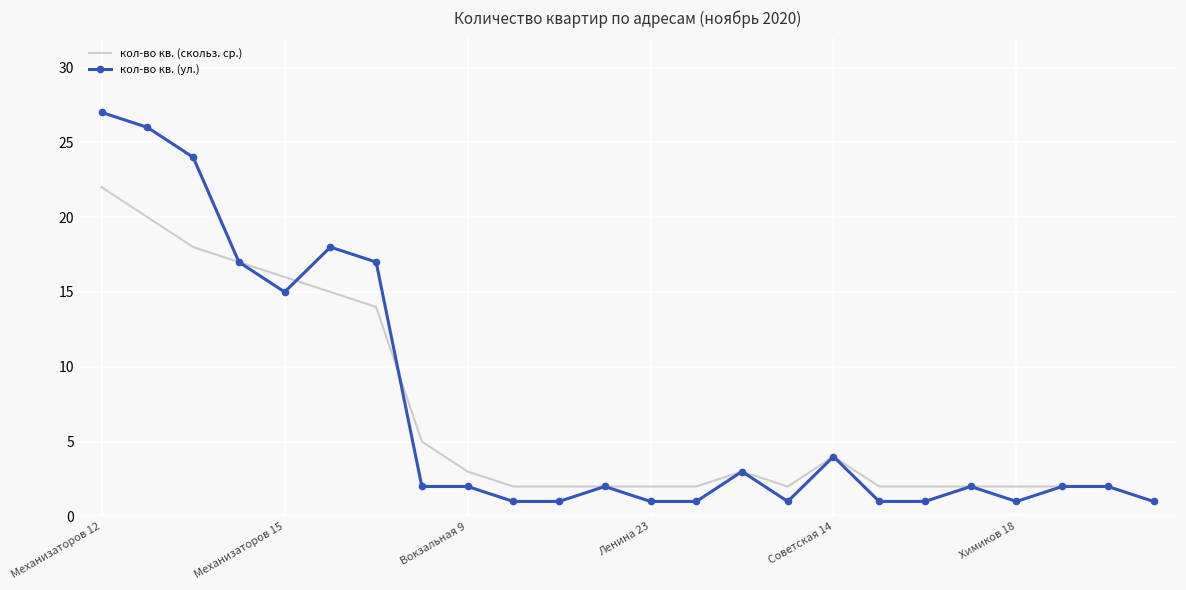

List the series in order of their peak value, lowest first.

кол-во кв. (скольз. ср.), кол-во кв. (ул.)